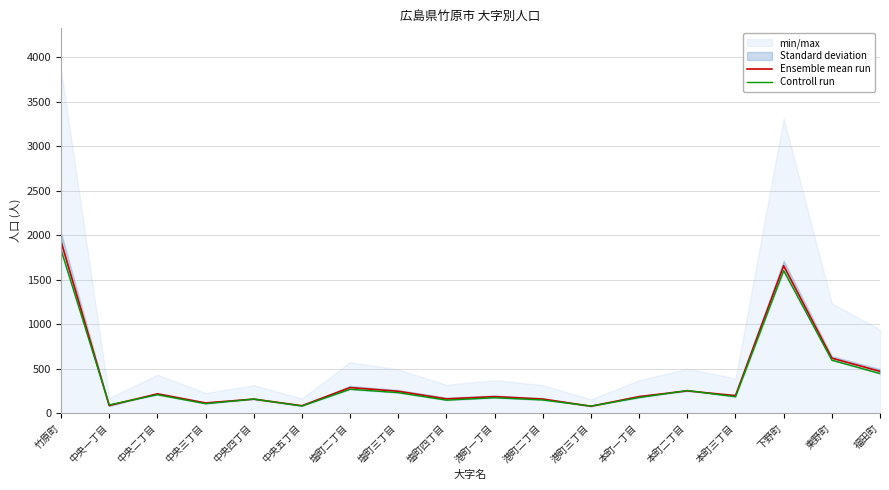

Reading left to right, transcribe all the data shown in this chart.

Ensemble mean run: 1931.5	84.5	215.5	113.0	156.5	82.0	286.0	244.5	159.0	184.5	157.0	76.5	184.5	249.5	195.0	1657.0	617.0	469.0
Controll run: 1835.0	91.0	206.0	105.0	157.0	79.0	267.0	229.0	145.0	172.0	147.0	78.0	174.0	253.0	183.0	1601.0	594.0	444.0